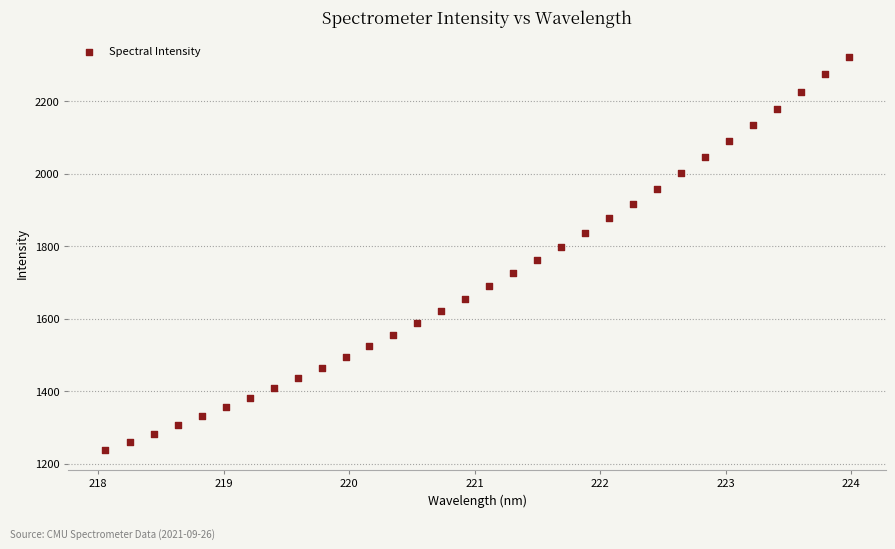

What is the range of X values (max minus min)?

5.9